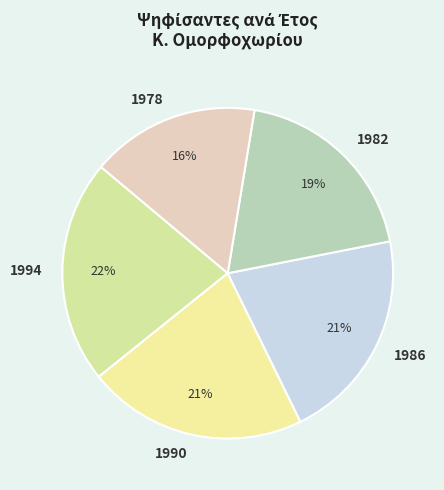

To the nearest percent, what is the average slice percentage?

20%